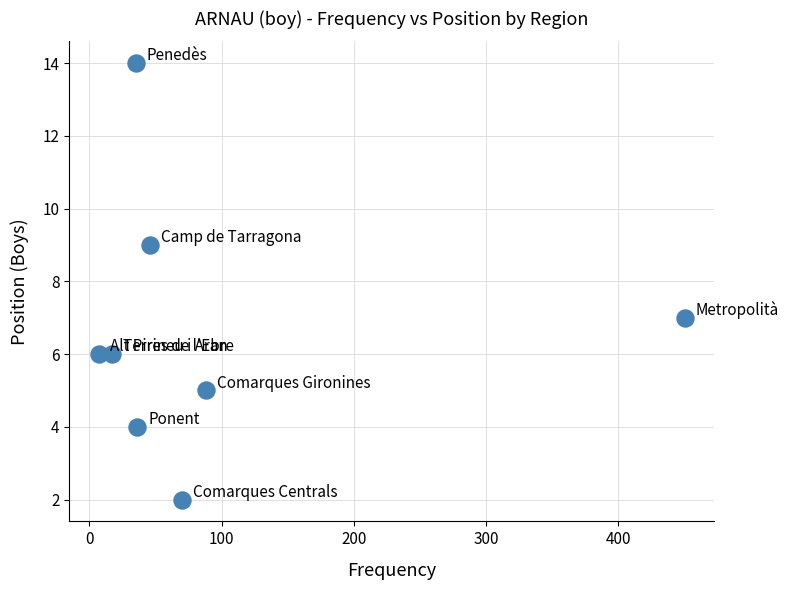

What is the average Y value?

7